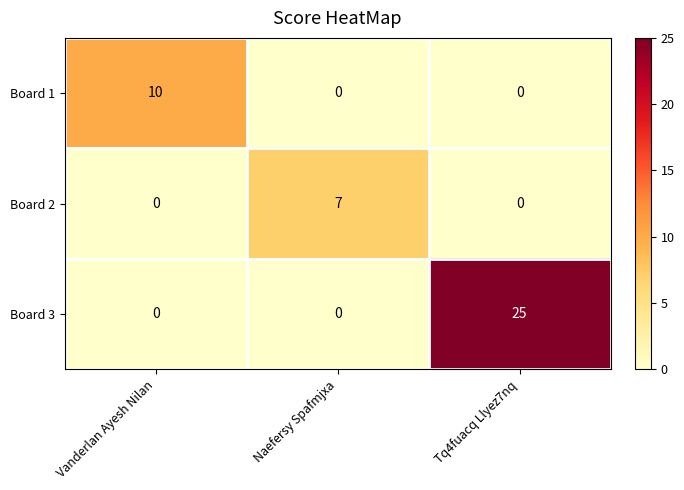

What is the difference between the maximum and second lowest values in the Board 2 series?

7